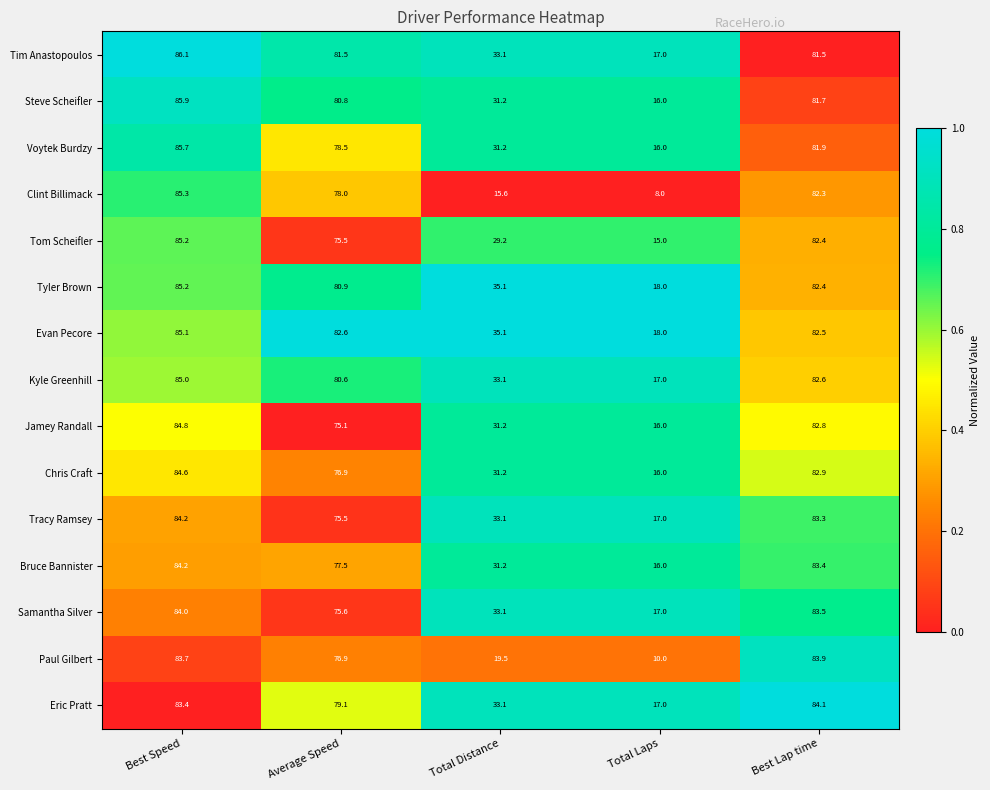

At which category is the sum across all series the highest?

Best Speed